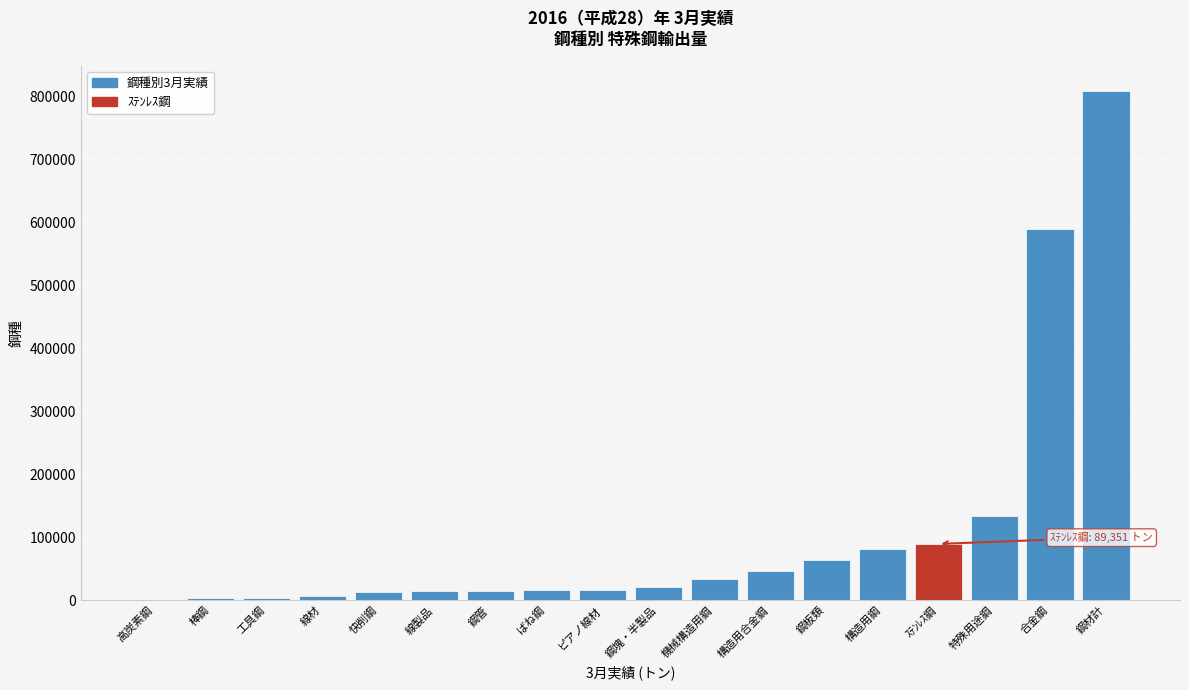

Is it true that the value at 構造用合金鋼 is 80472.8?

False